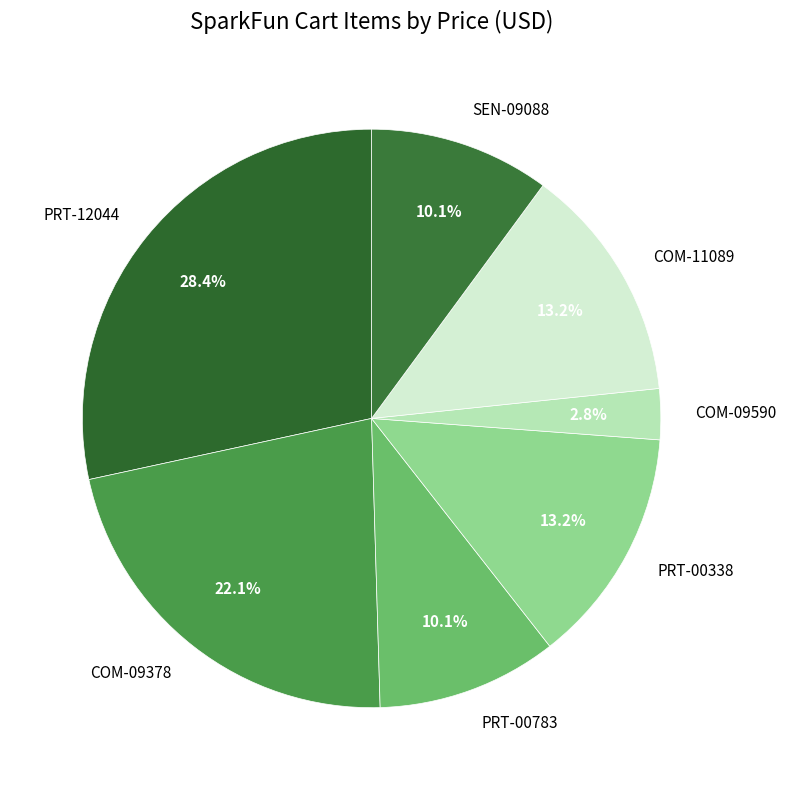

Does COM-09378 represent more than half of the total?

No